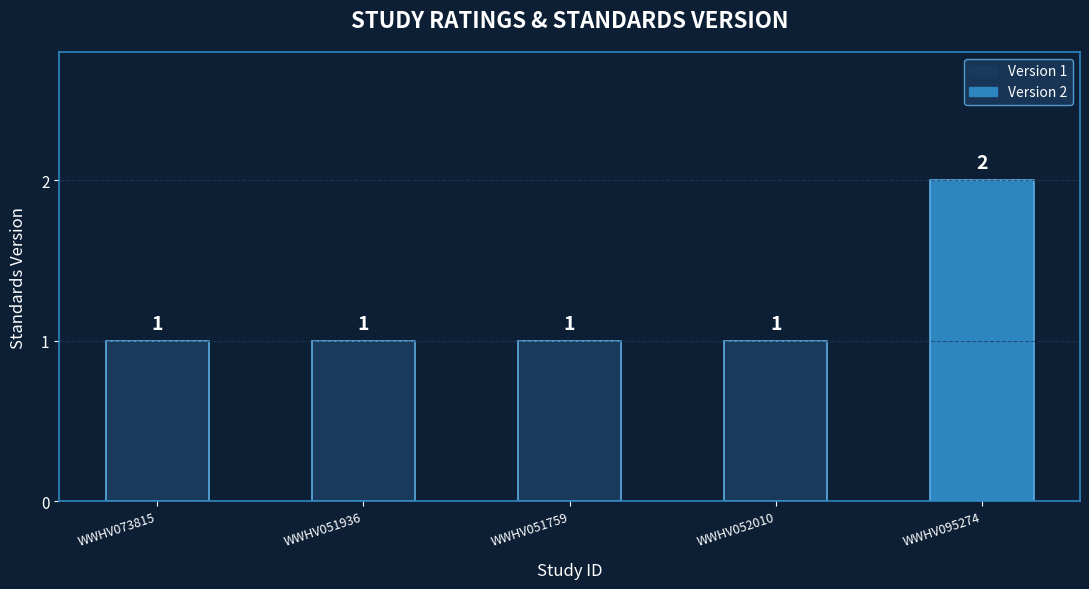

How many distinct data groups are displayed?

1